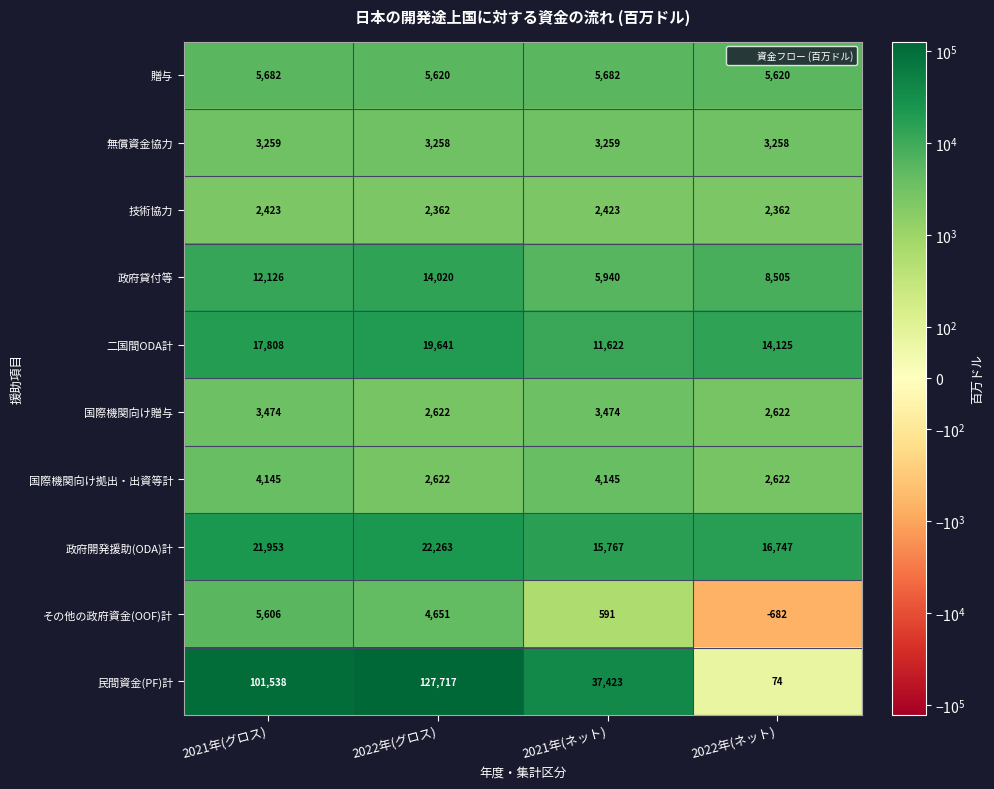

What is the difference between the second highest and minimum values in the 贈与 series?

62